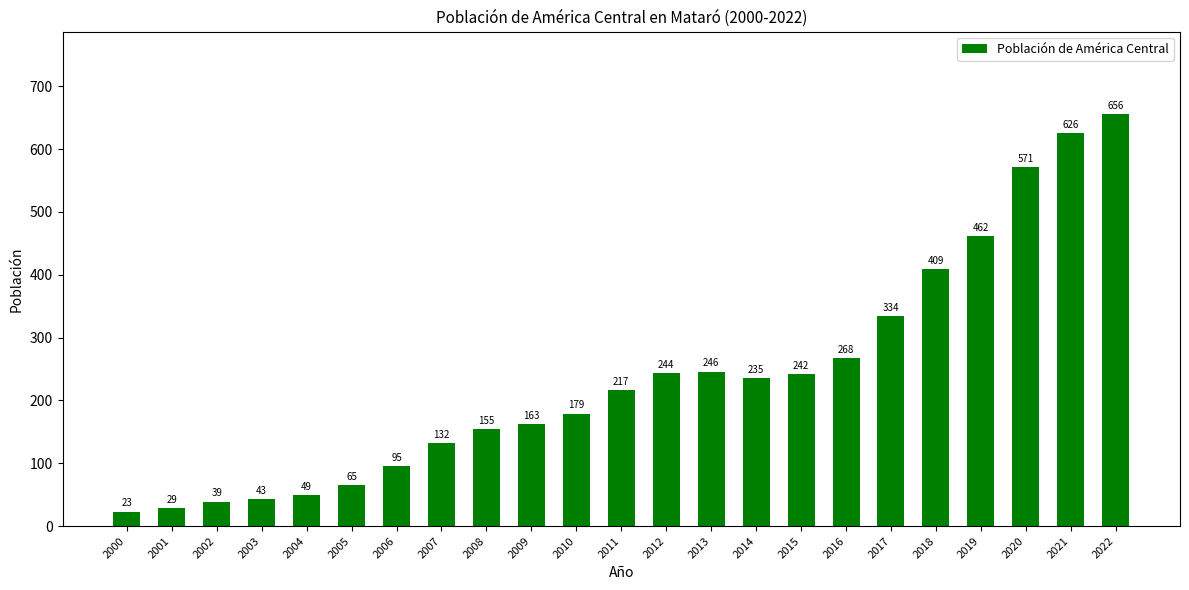

What is the change in value from 2000 to 2007?

+109